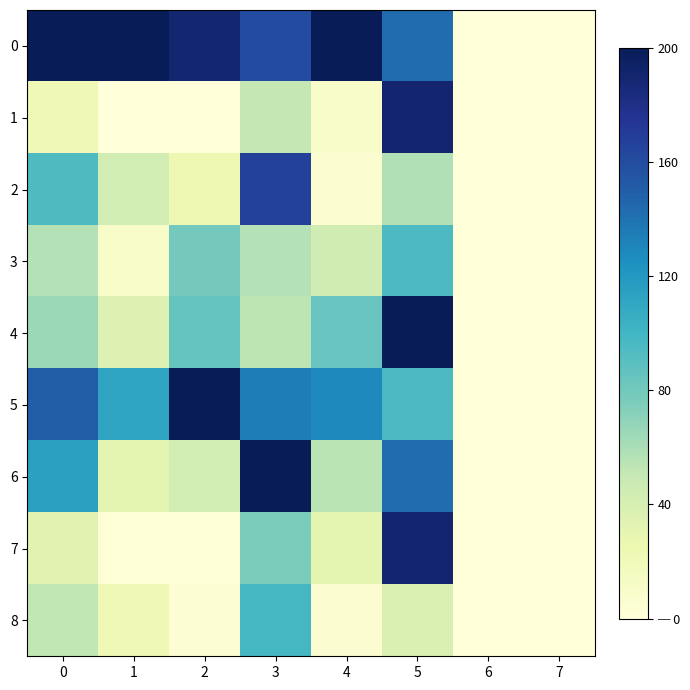

Reading left to right, list all the values displayed in this chart.

0: 0=200.0	1=200.0	2=189.4	3=160.3	4=200.0	5=142.9	6=0.0	7=0.0
1: 0=22.0	1=0.0	2=0.0	3=51.2	4=10.7	5=190.5	6=0.0	7=0.0
2: 0=94.2	1=43.5	2=23.8	3=167.1	4=6.0	5=57.1	6=0.0	7=0.0
3: 0=56.6	1=10.4	2=79.5	3=56.9	4=44.3	5=95.2	6=0.0	7=0.0
4: 0=65.1	1=35.7	2=84.8	3=53.3	4=83.9	5=200.0	6=0.0	7=0.0
5: 0=150.6	1=112.2	2=200.0	3=134.7	4=128.6	5=95.2	6=0.0	7=0.0
6: 0=114.5	1=31.3	2=42.4	3=200.0	4=54.1	5=142.9	6=0.0	7=0.0
7: 0=32.4	1=1.7	2=1.3	3=76.2	4=30.9	5=190.5	6=0.0	7=0.0
8: 0=52.1	1=22.6	2=4.0	3=98.2	4=5.2	5=38.1	6=0.0	7=0.0